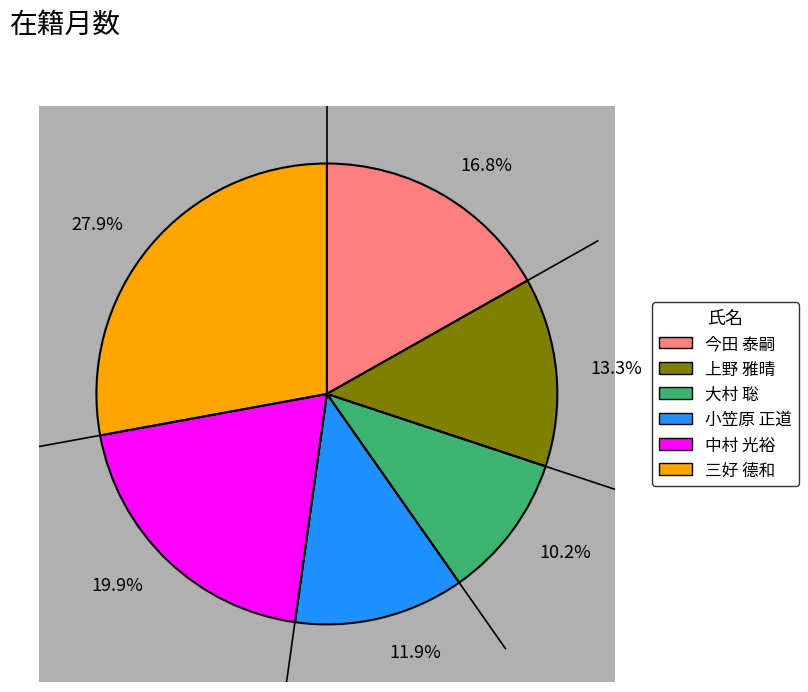

Is it true that 三好 德和 is 41% of the pie?

False